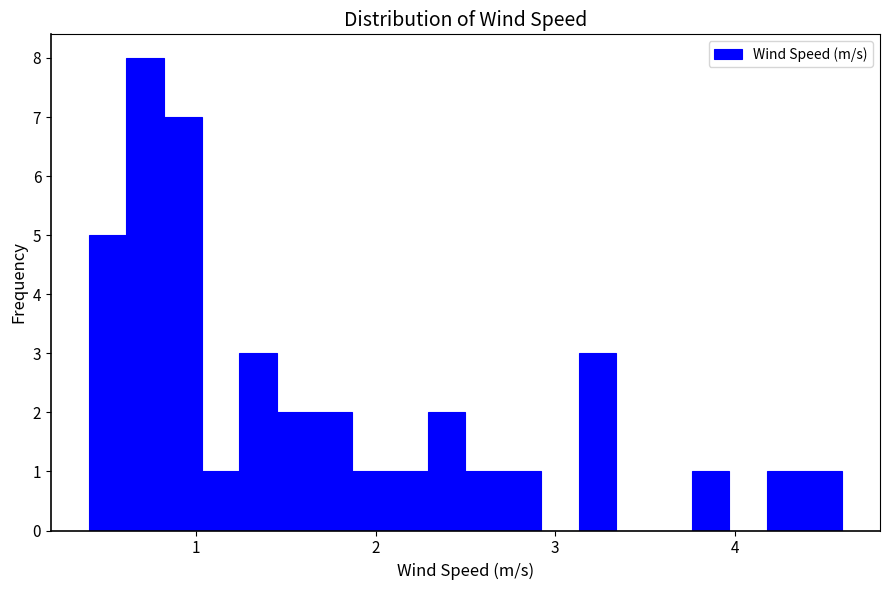

Read against the x-axis, roughly where is the centre of the tallest bar?

0.7